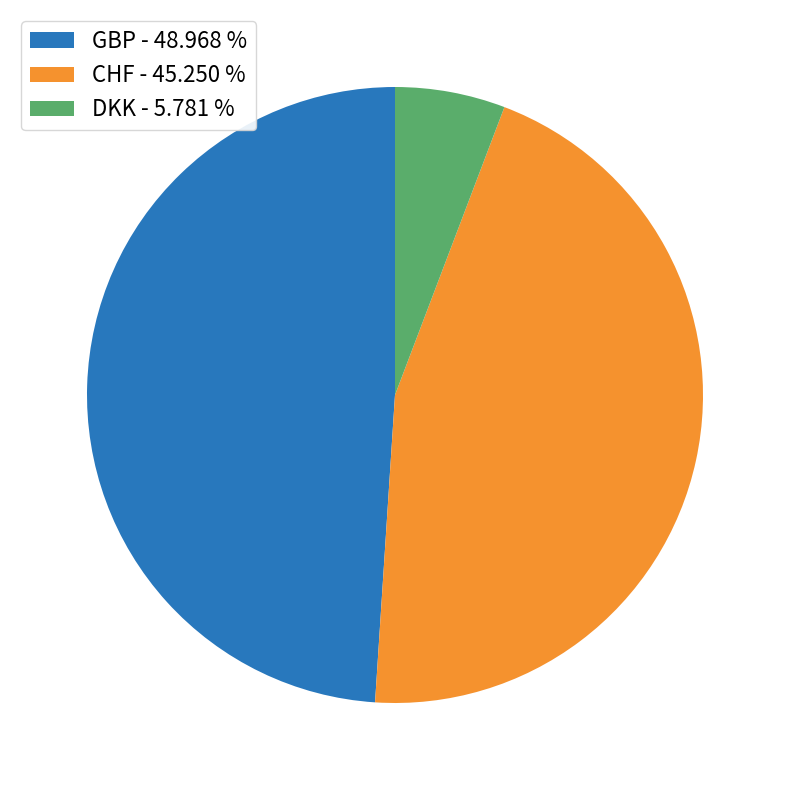

Is there any slice that represents more than half of the pie?

No